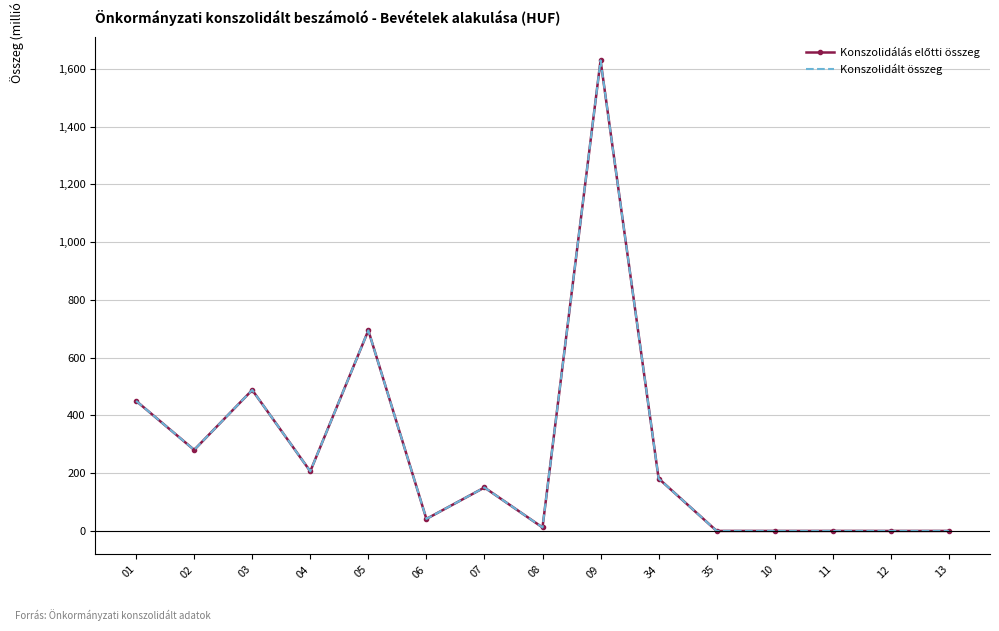

At which category is the sum across all series the highest?

09